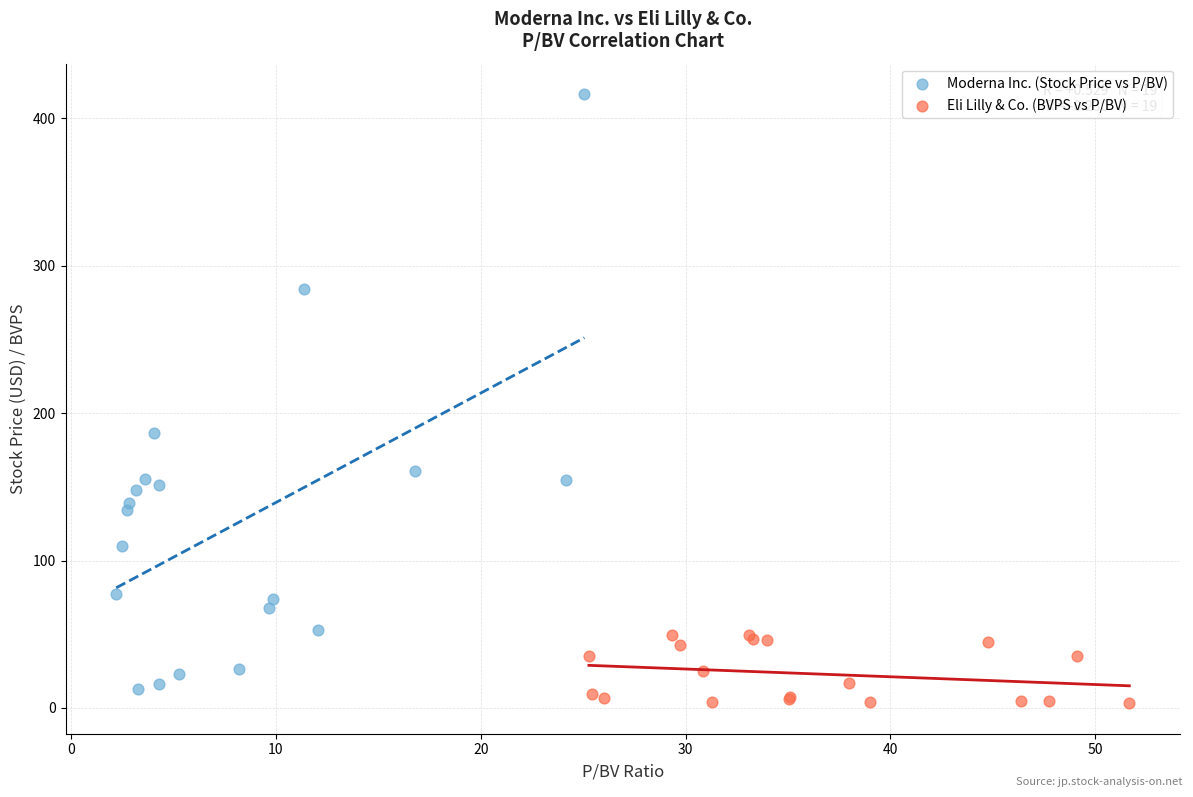

Which series contains the highest Y value?

Moderna Inc. (Stock Price vs P/BV)